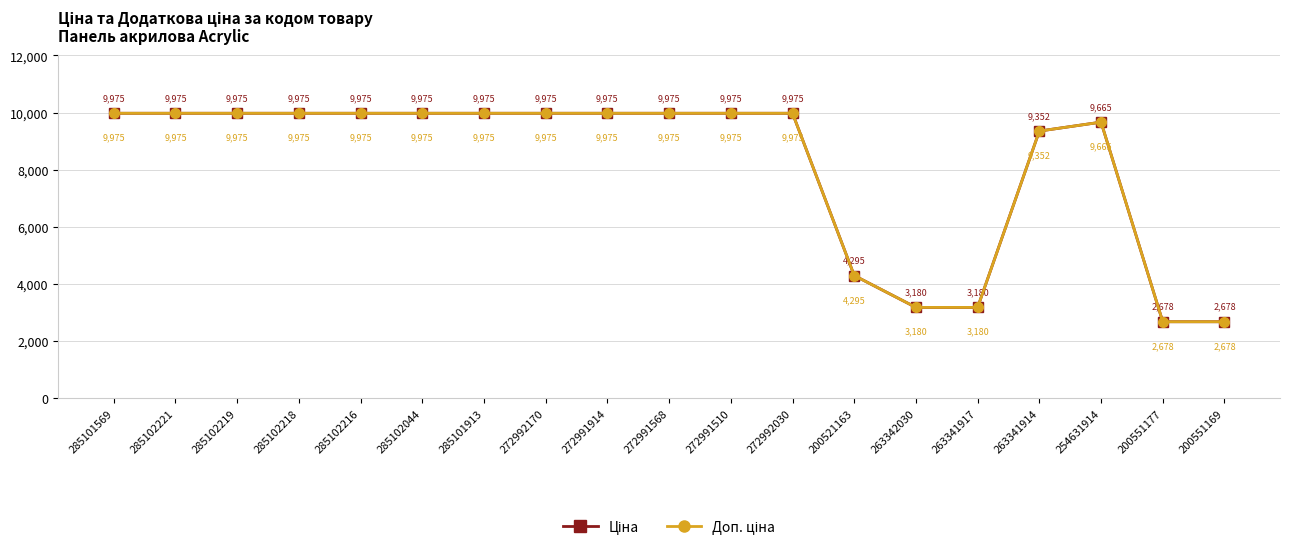

What position from the right is 285102044?

14